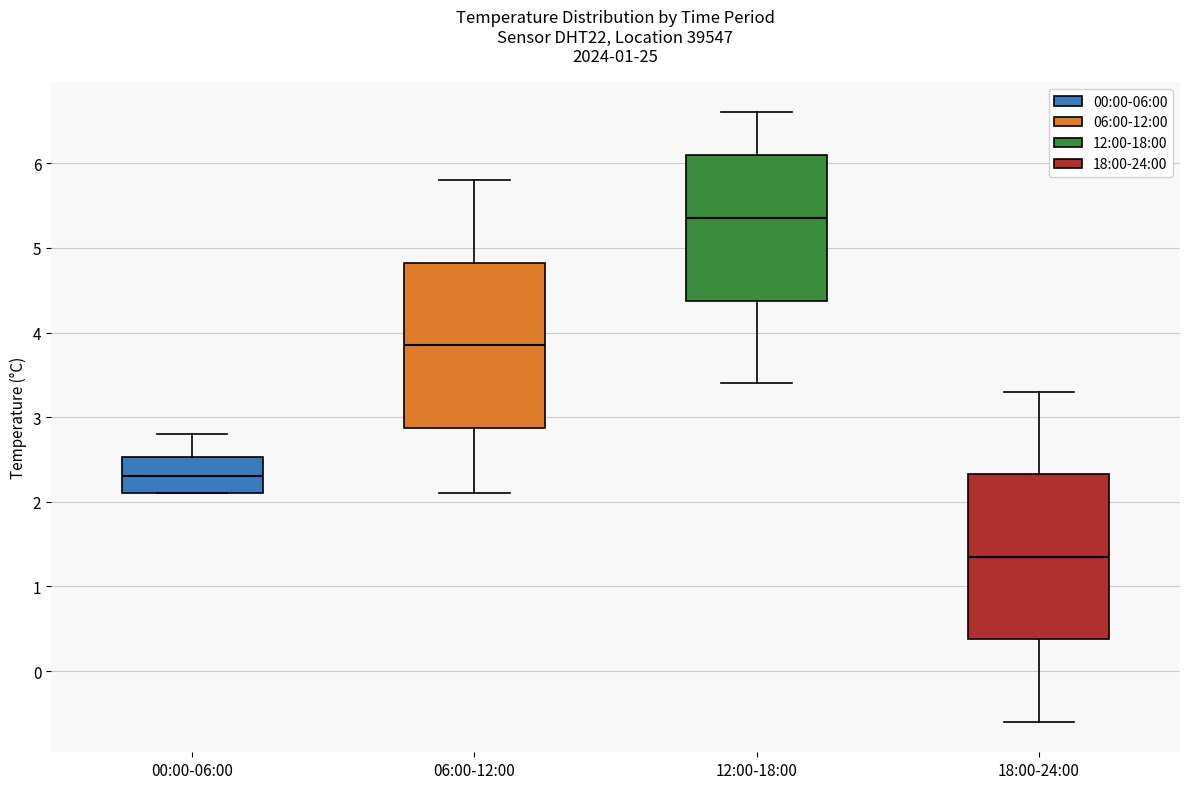

Where does the upper whisker of the box for 18:00-24:00 end on the y-axis? The values are not printed on the chart, so give them approximately, as read against the axis.

3.3